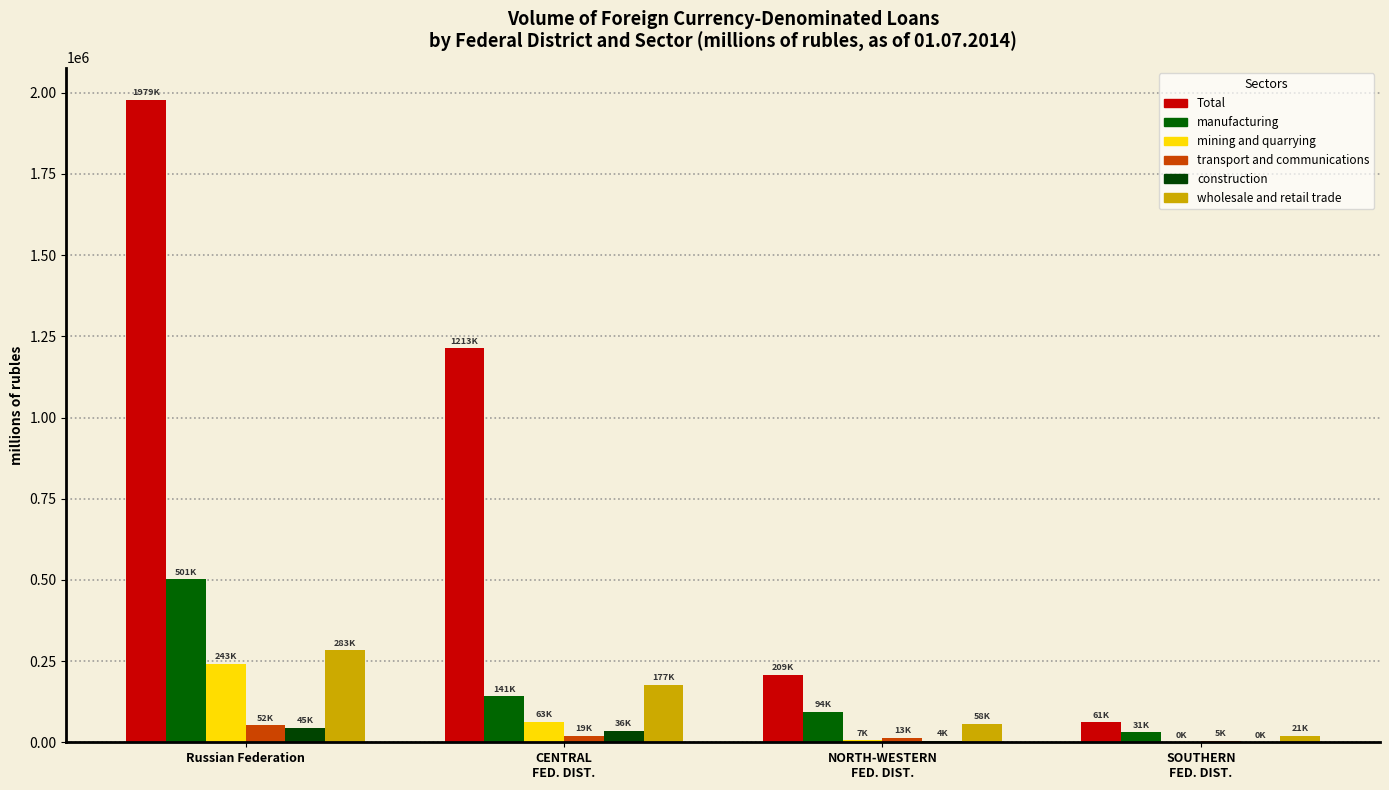

Where is construction nearest to the value 22297?

CENTRAL
FED. DIST.